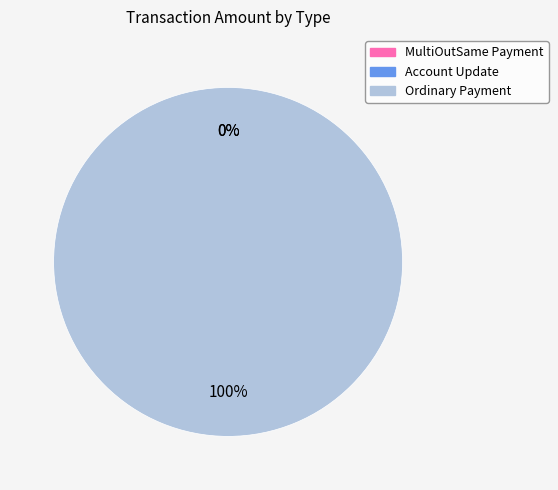

True or false: MultiOutSame Payment accounts for 12% of the total.

False